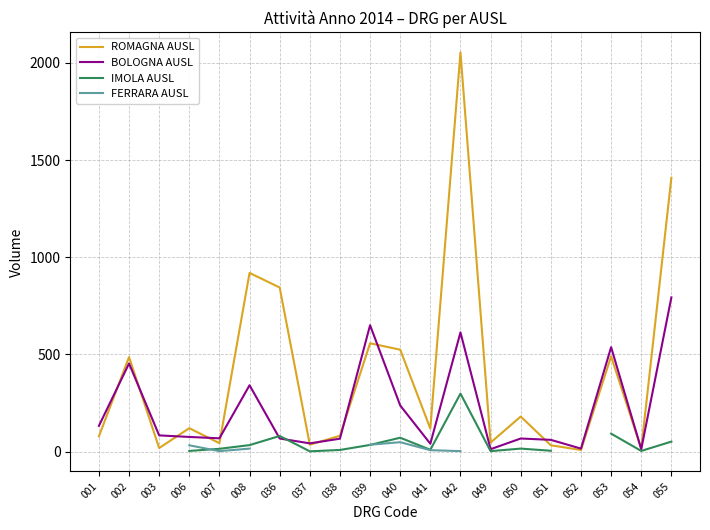

Rank the series by their average value, from highest to lowest.

ROMAGNA AUSL, BOLOGNA AUSL, IMOLA AUSL, FERRARA AUSL